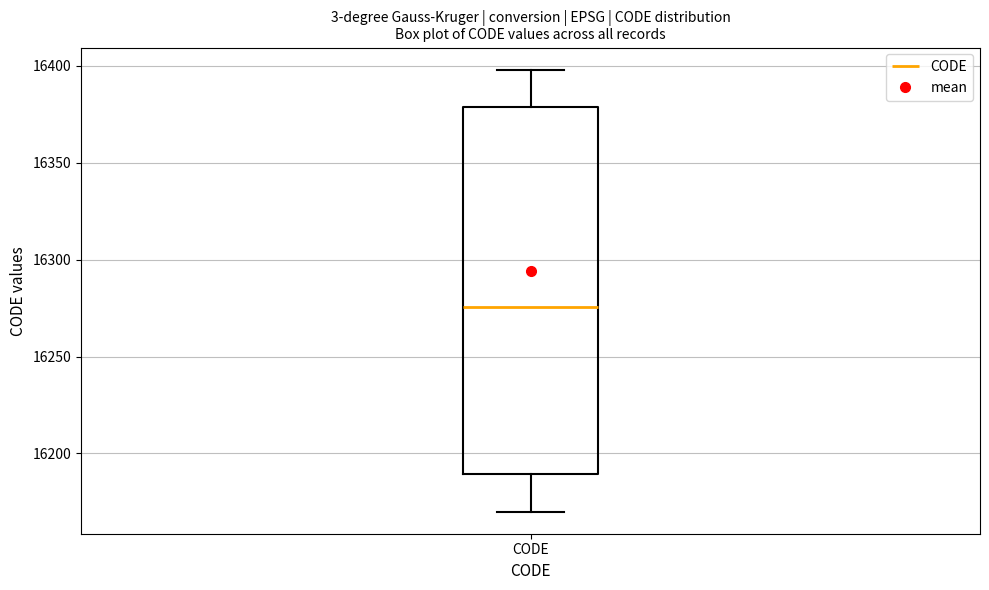

Where is the lower edge of the box for CODE on the y-axis? The values are not printed on the chart, so give them approximately, as read against the axis.

16190